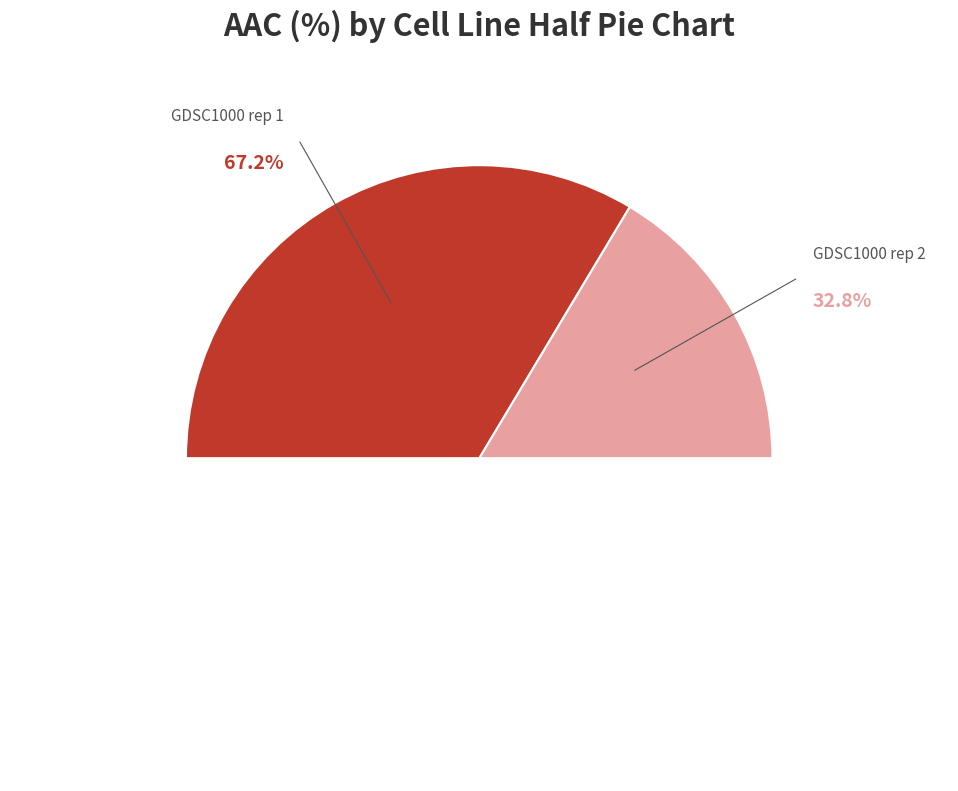

To the nearest percent, what portion does GDSC1000 rep 1 represent?

67%